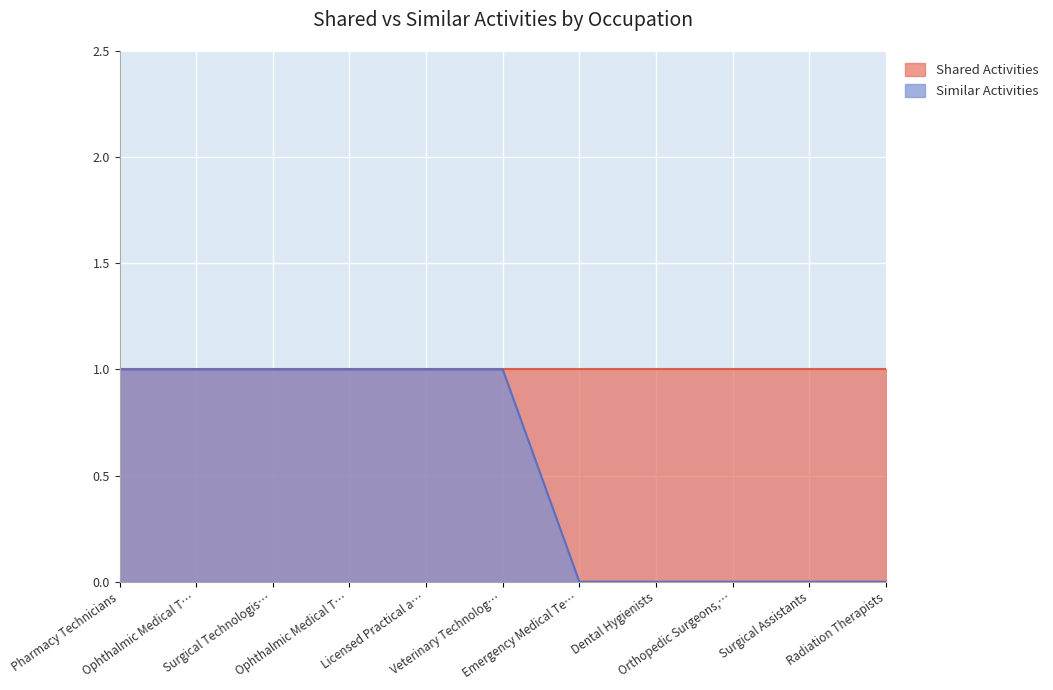

The chart shows a value of 1 at Veterinary Technolog…. True or false?

True